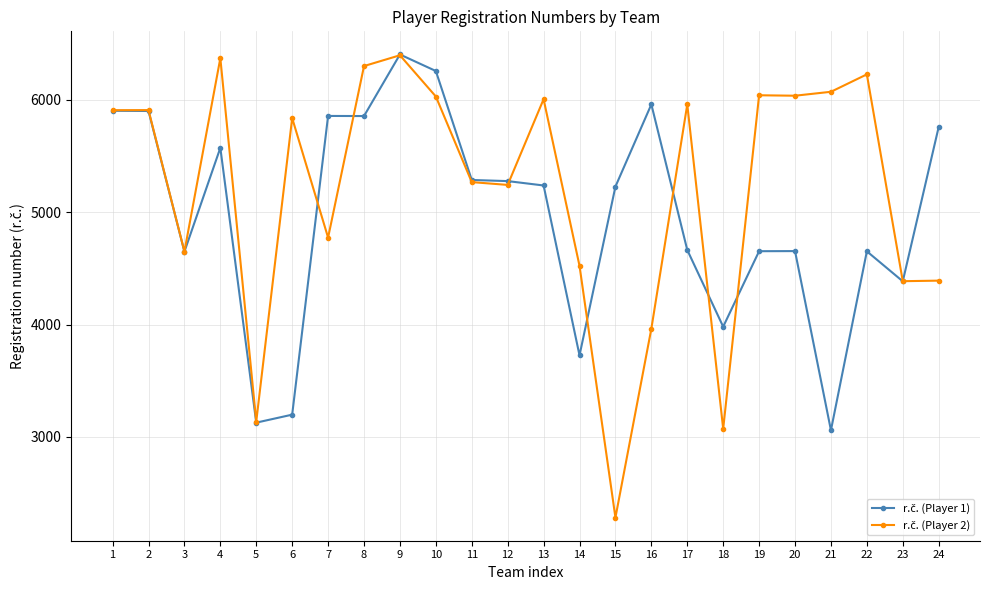

What is the greatest value displayed?

6404